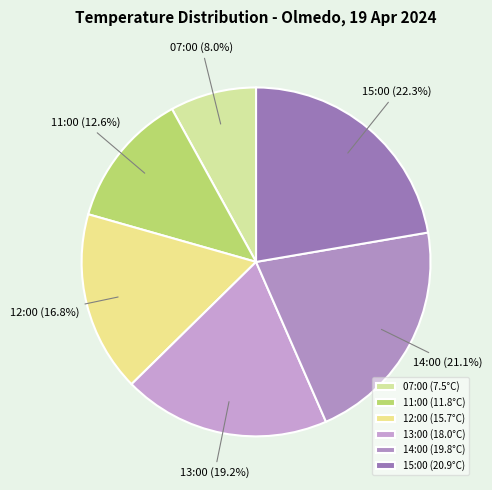

Does 12:00 (15.7°C) account for over 50% of the chart?

No